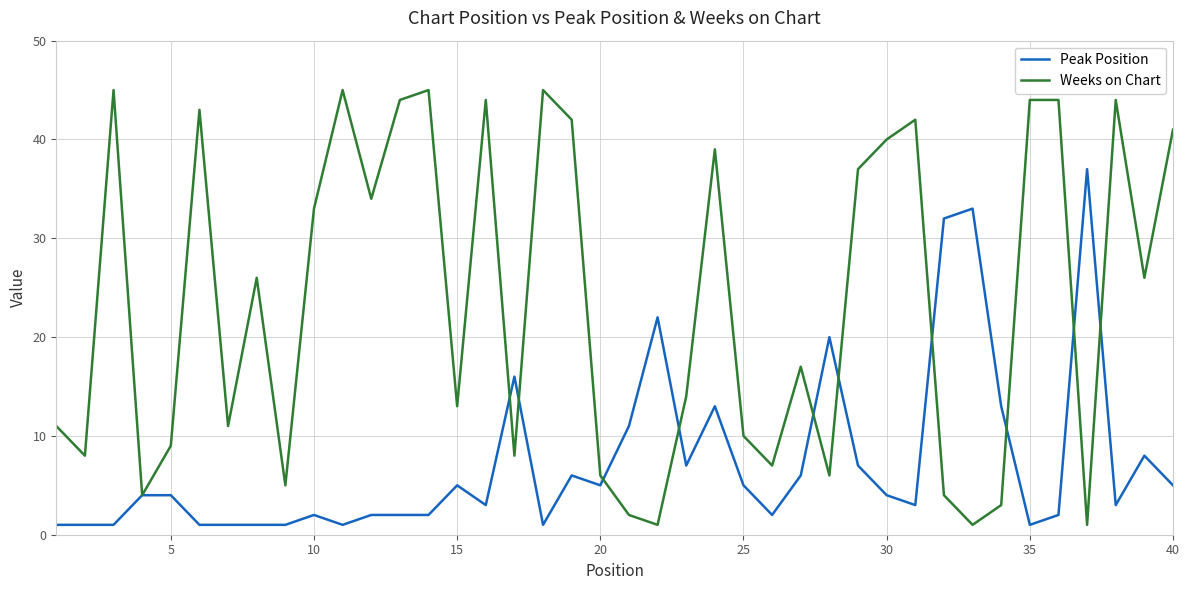

Which series has the largest total across all categories?

Weeks on Chart